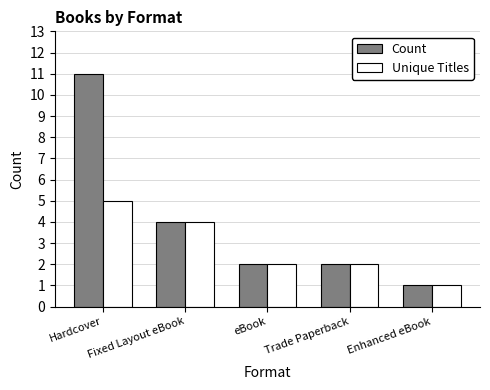

At which category does the chart reach its peak across all series?

Hardcover